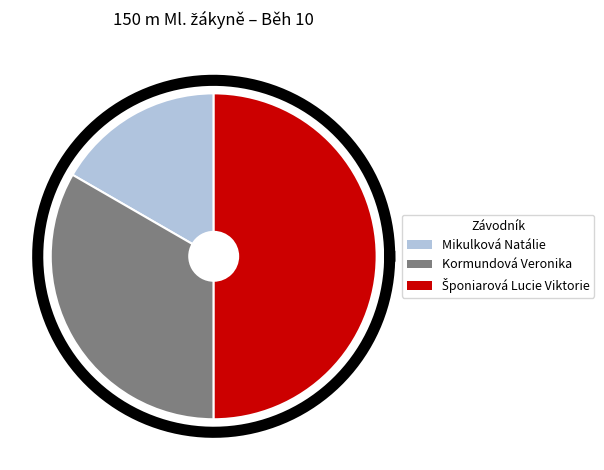

How much of the chart is everything except Mikulková Natálie?

83.3%